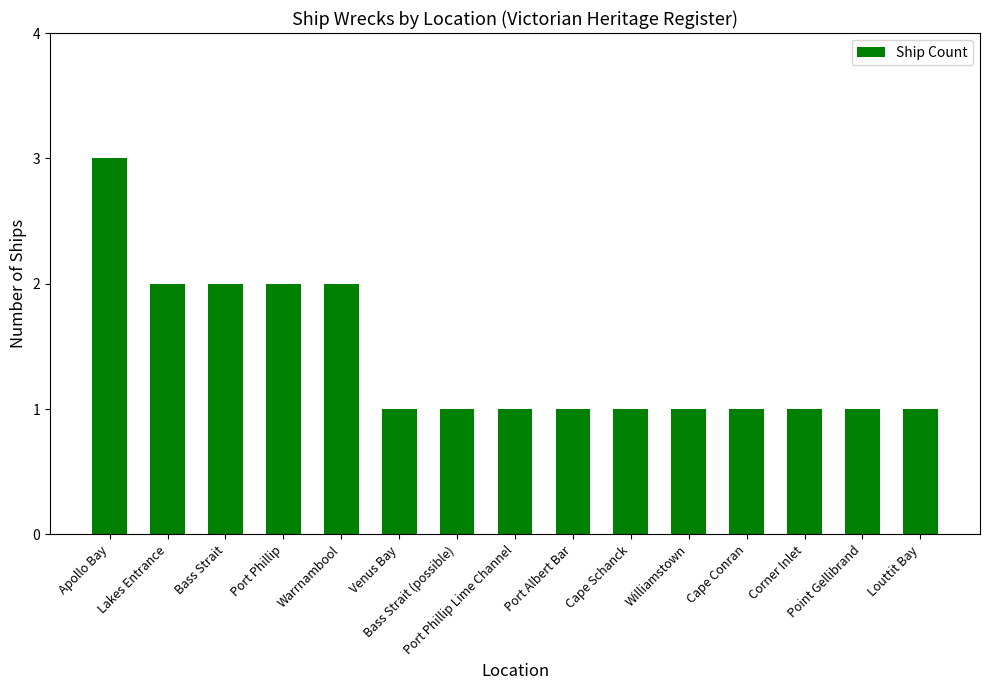

What is the sum of all values?

21